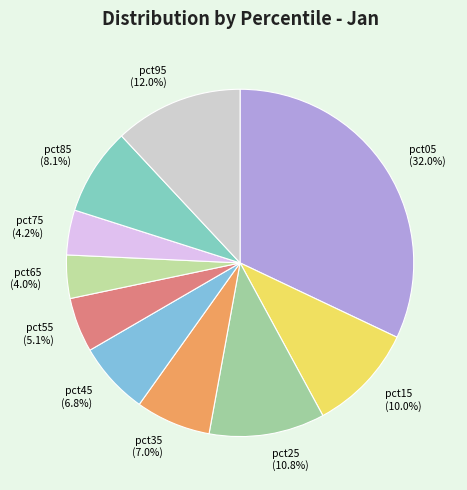

To the nearest percent, what percentage of the pie is pct75?

4%